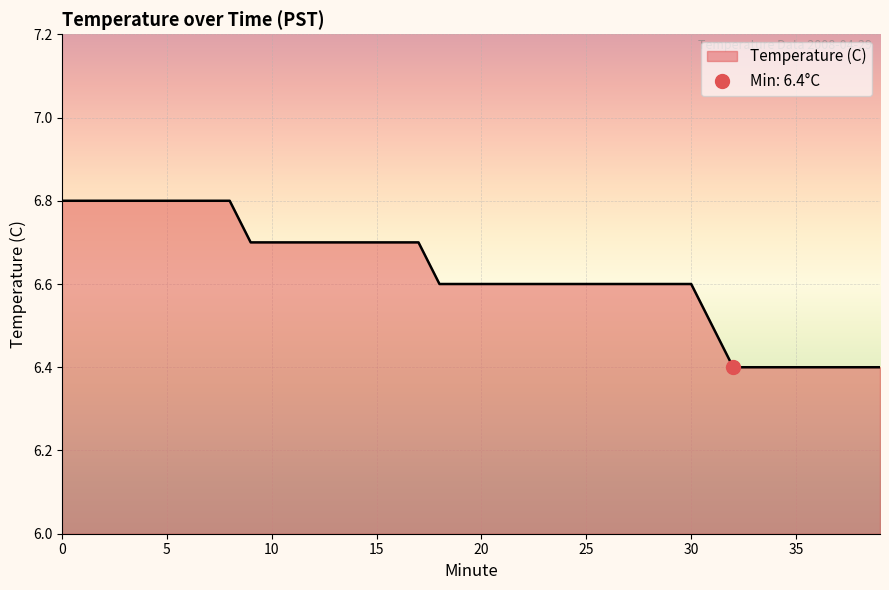

What is the maximum value for Temperature (C)?

6.8